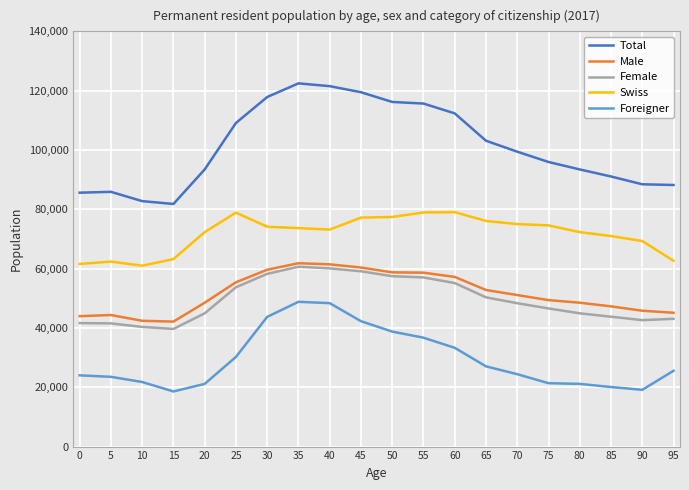

Between 15 and 60, which series saw the biggest shift?

Total